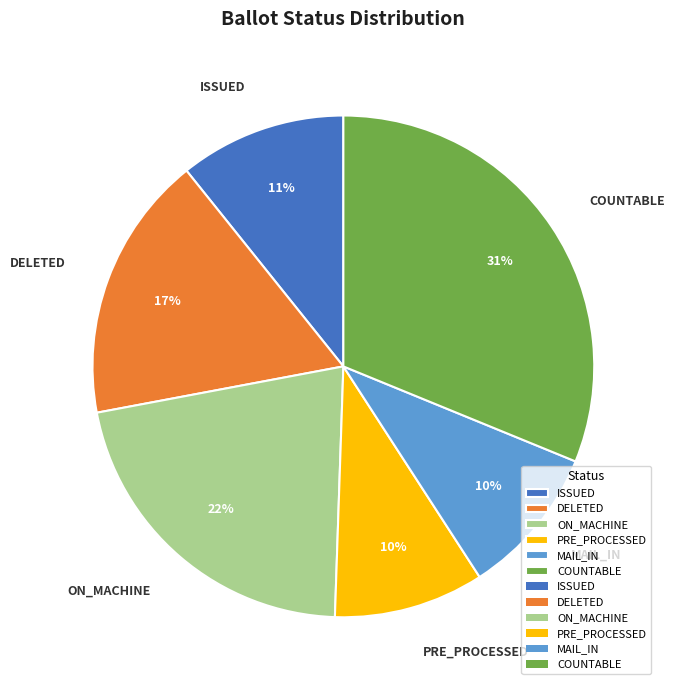

Is there a majority slice in this chart?

No